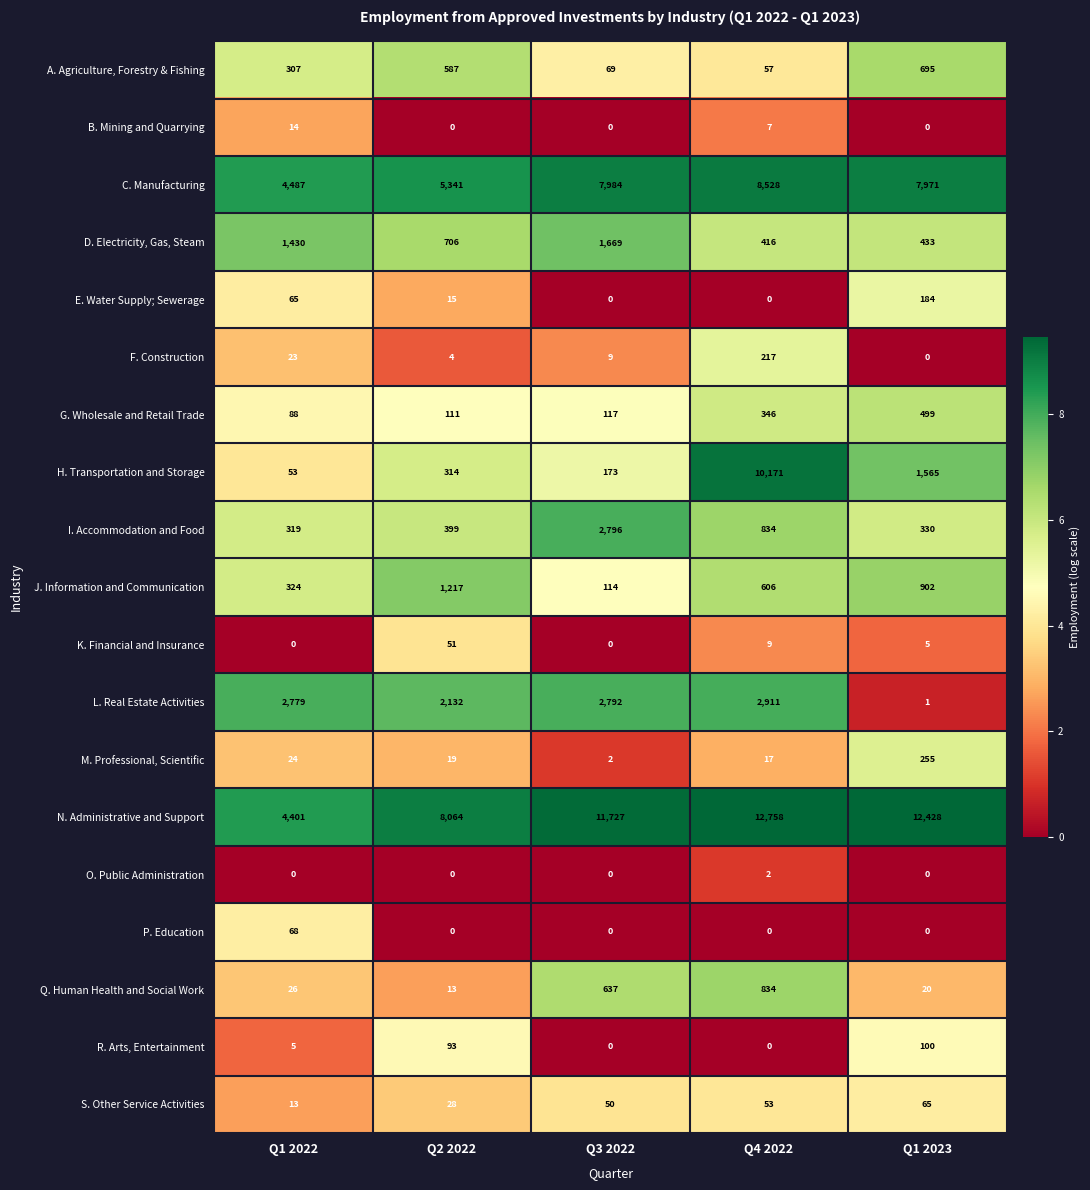

At how many categories does at least one series exceed 3155?

5